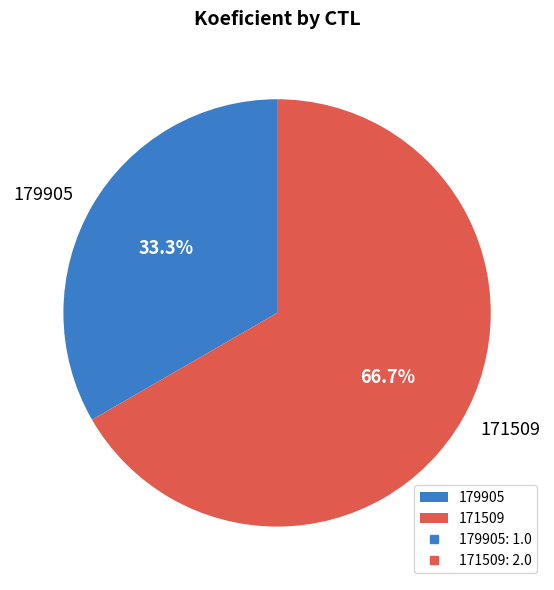

The 171509 slice represents 67% of the pie. True or false?

True